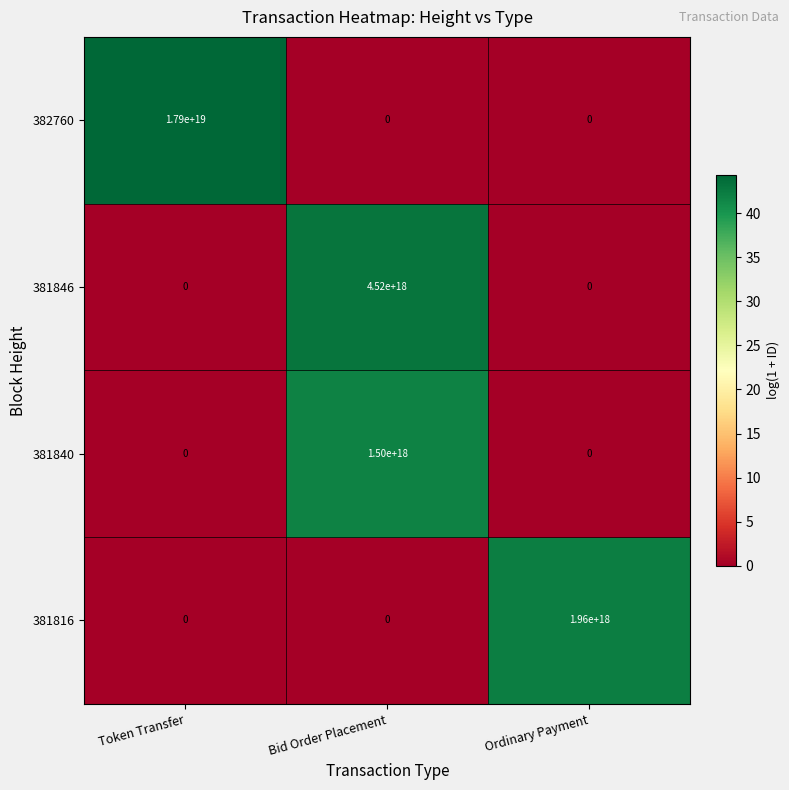

Which series has the widest spread of values?

382760